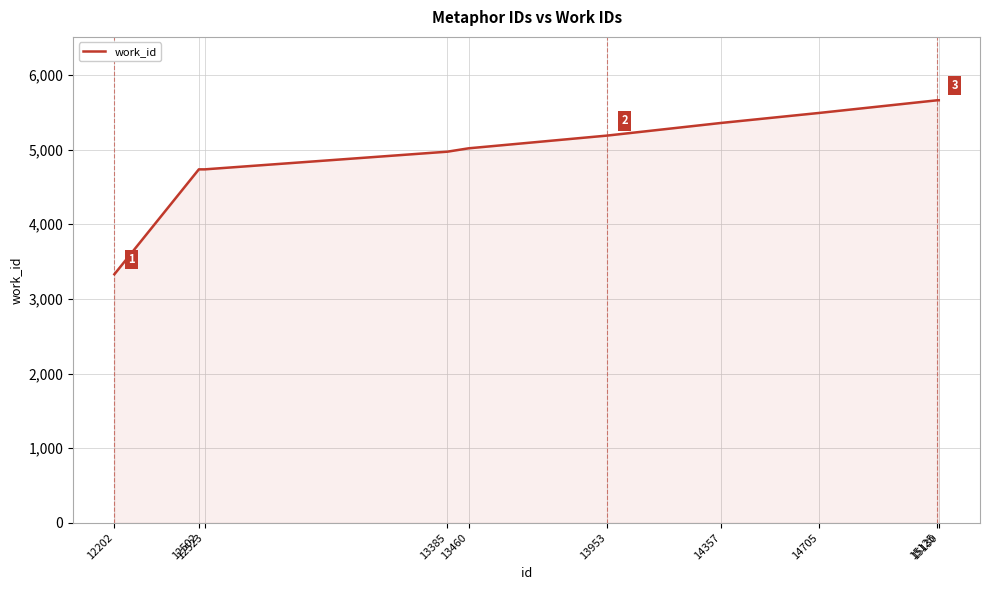

True or false: the data shows 3400 at 15125.

False